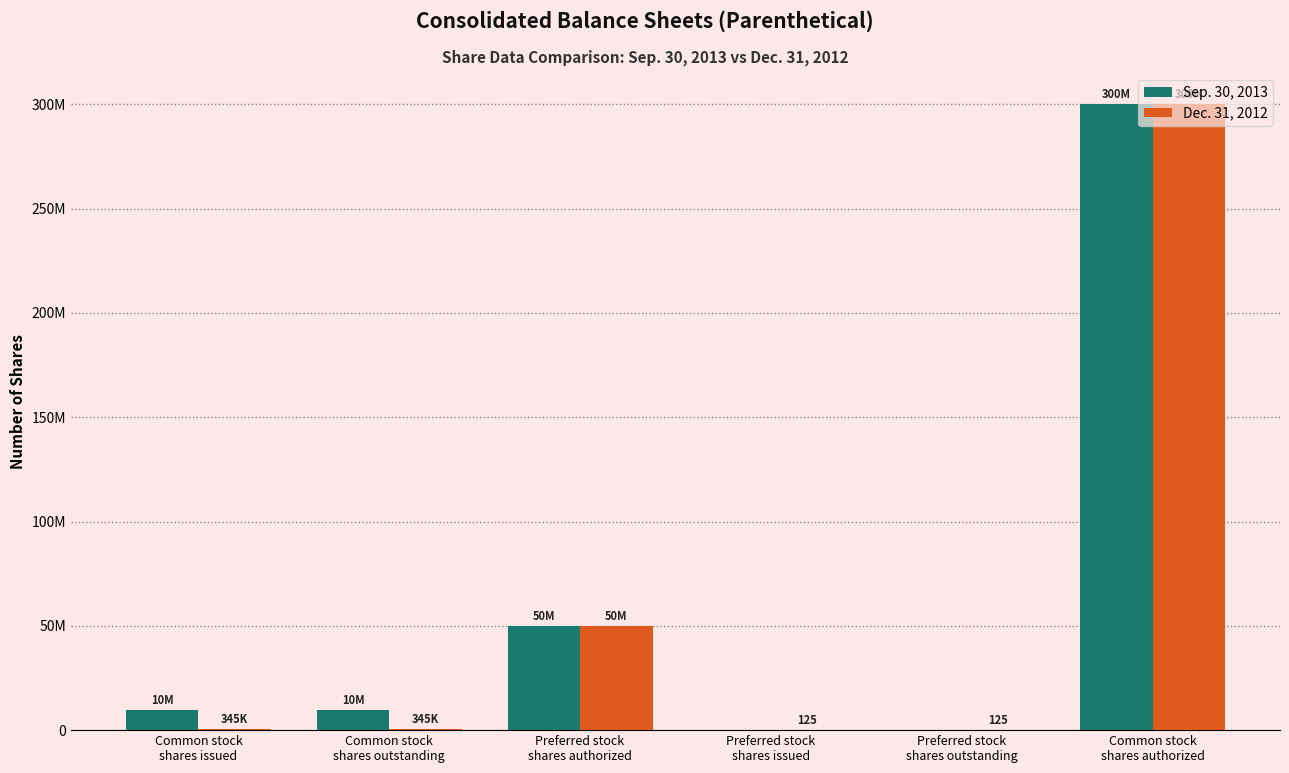

What is the label of the 2nd bar from the left?

Common stock
shares outstanding